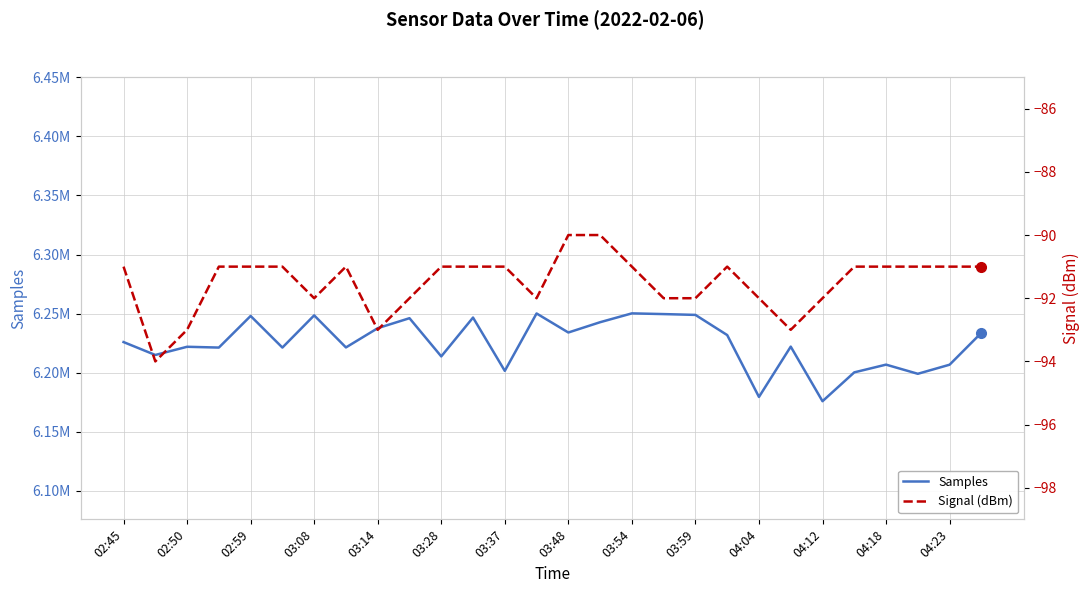

True or false: Signal (dBm) and Samples cross at least once.

False